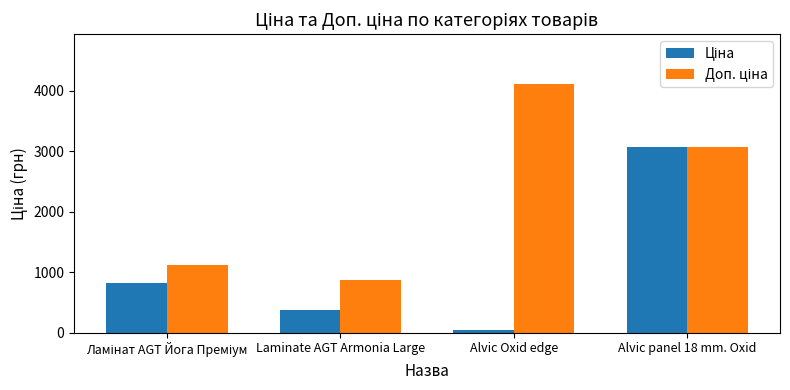

What is the greatest value displayed?

4109.0